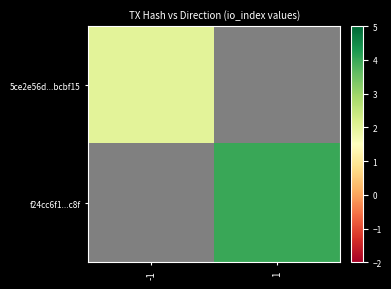

Which series has the largest range (max minus min)?

f24cc6f1...c8f